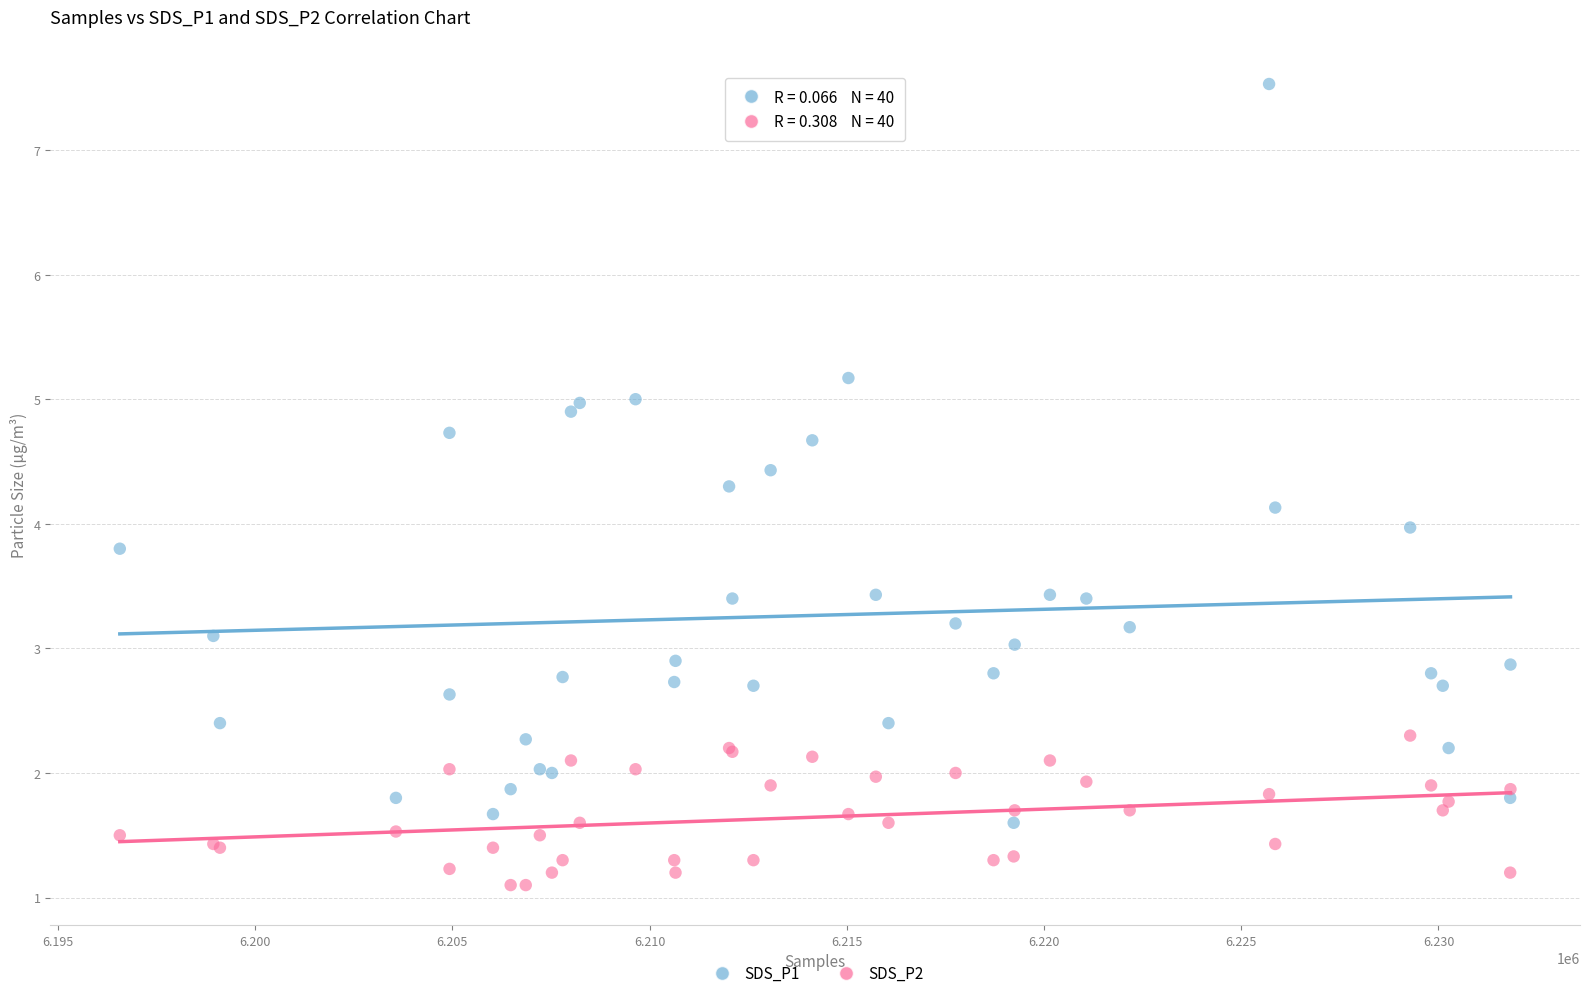

Which series contains the lowest Y value?

SDS_P2